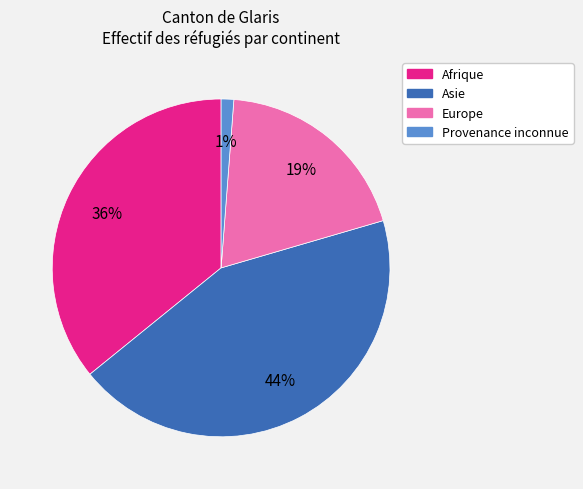

True or false: Provenance inconnue accounts for 11% of the total.

False